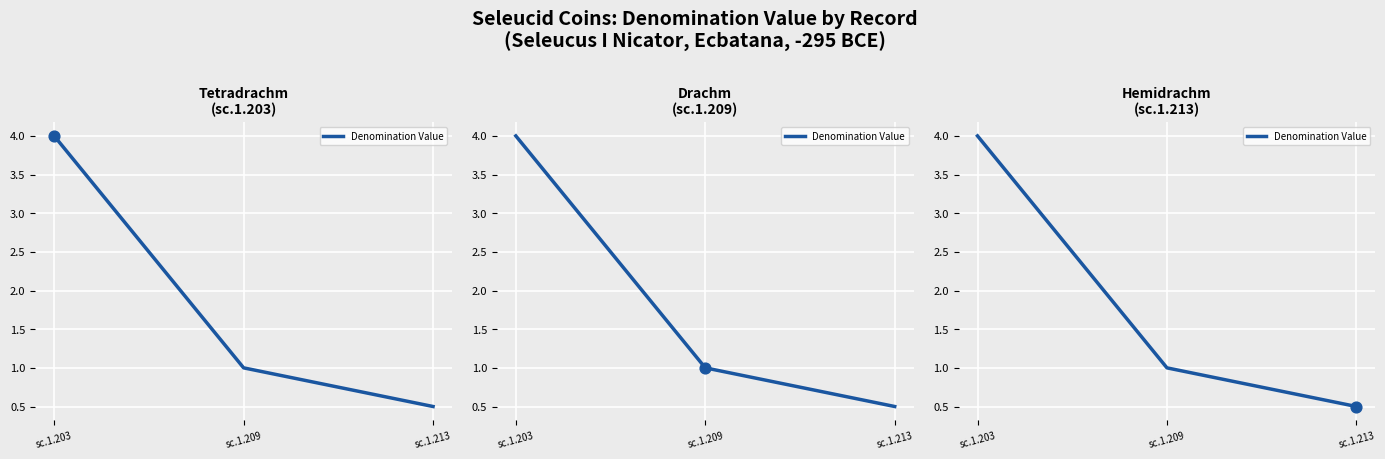

Which has a higher value, sc.1.209 or sc.1.203?

sc.1.203